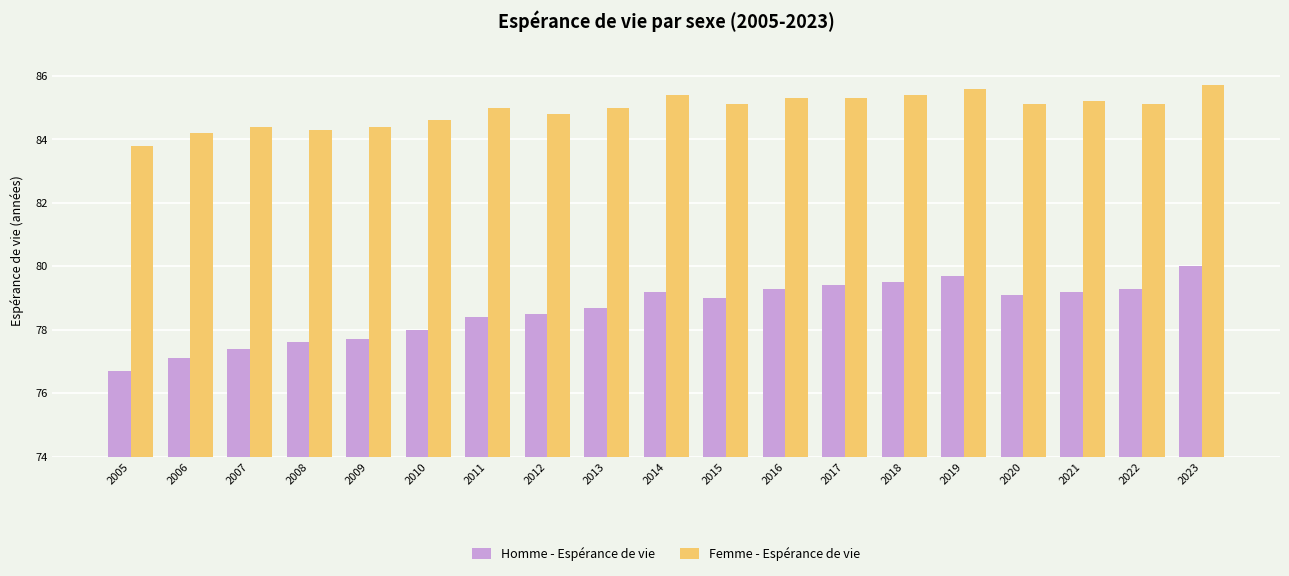

Does the chart contain stacked bars?

No